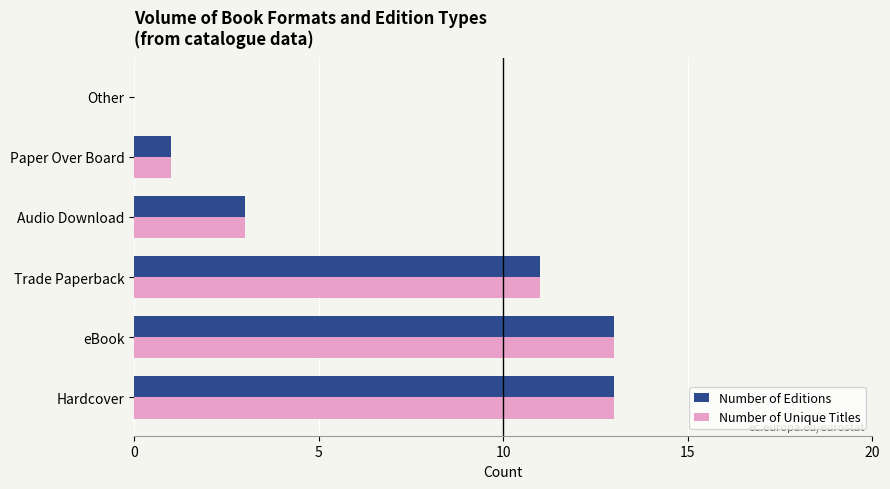

What is the maximum value shown in the chart?

13